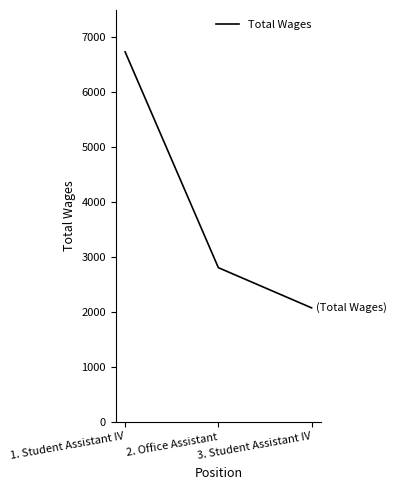

How many lines are shown in the chart?

1